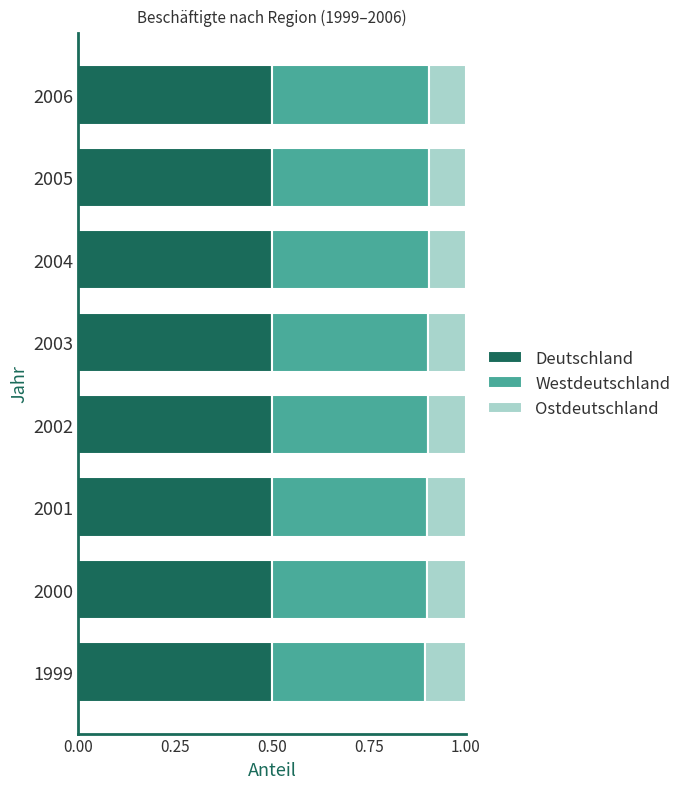

What is the total value across all series at 1999?

1.0